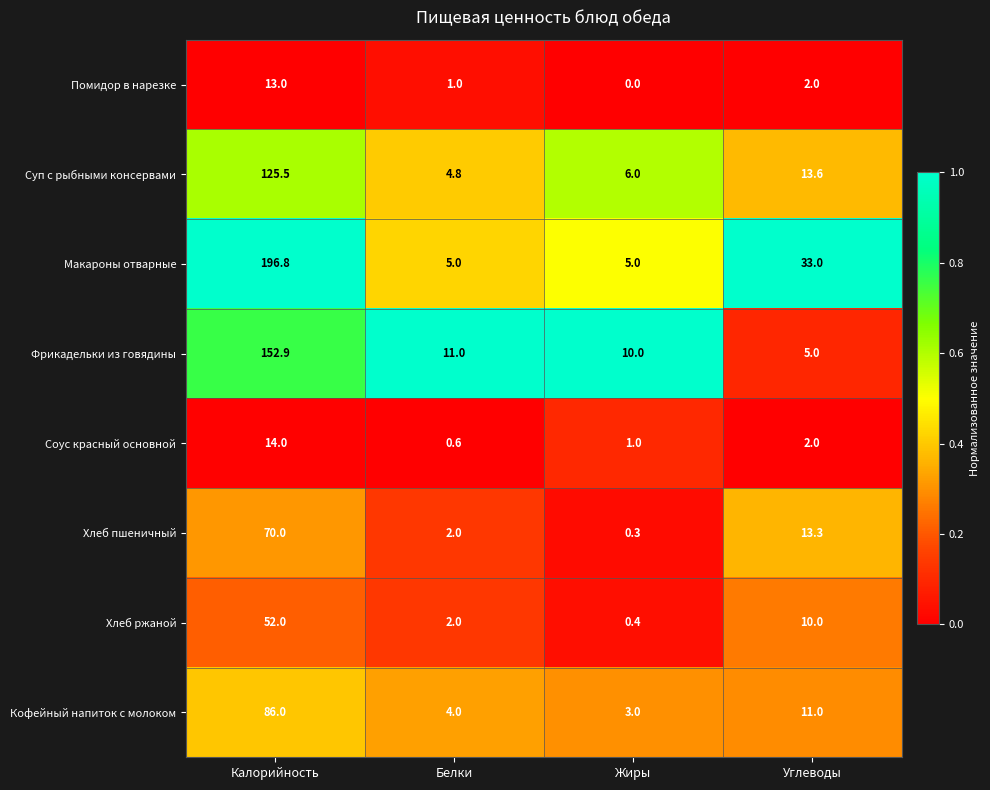

What is the difference between the maximum and minimum values in the Кофейный напиток с молоком series?

83.0